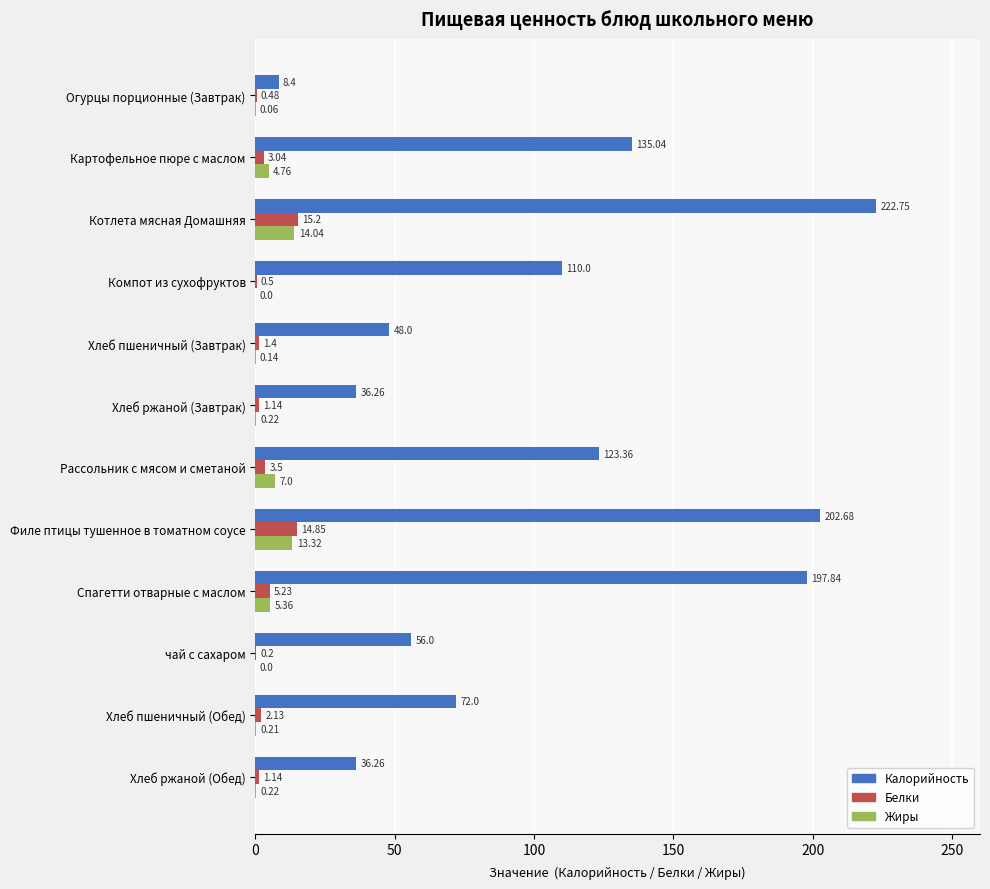

What is the sum of all Белки values?

48.8